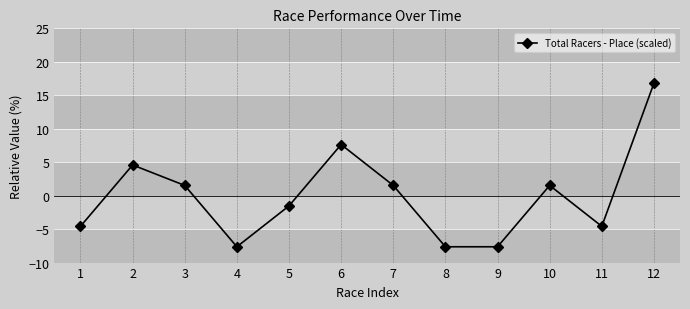

Read the value at 10.

1.5